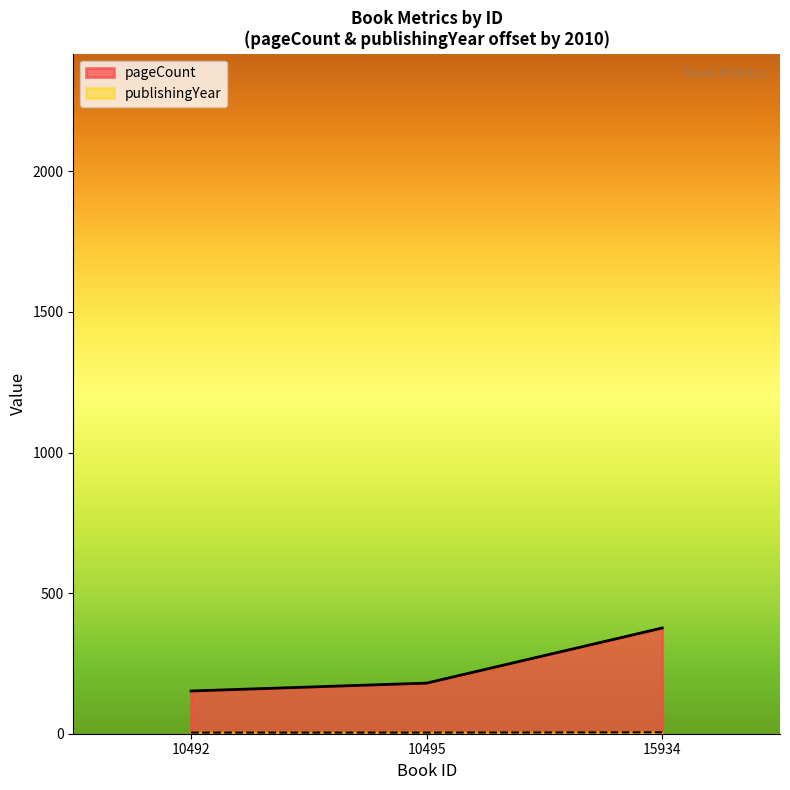

What are all the series names shown in the legend?

pageCount, publishingYear